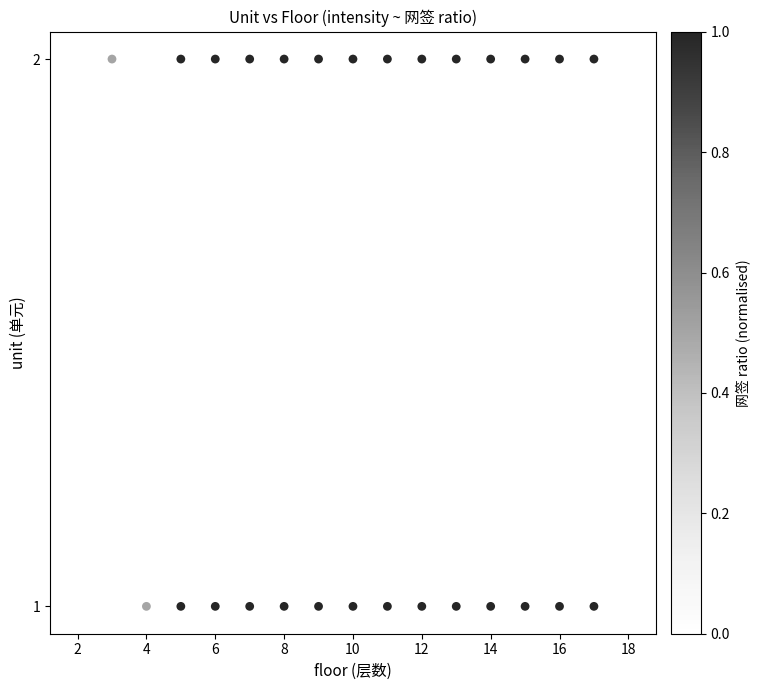

What is the range of X values (max minus min)?

16